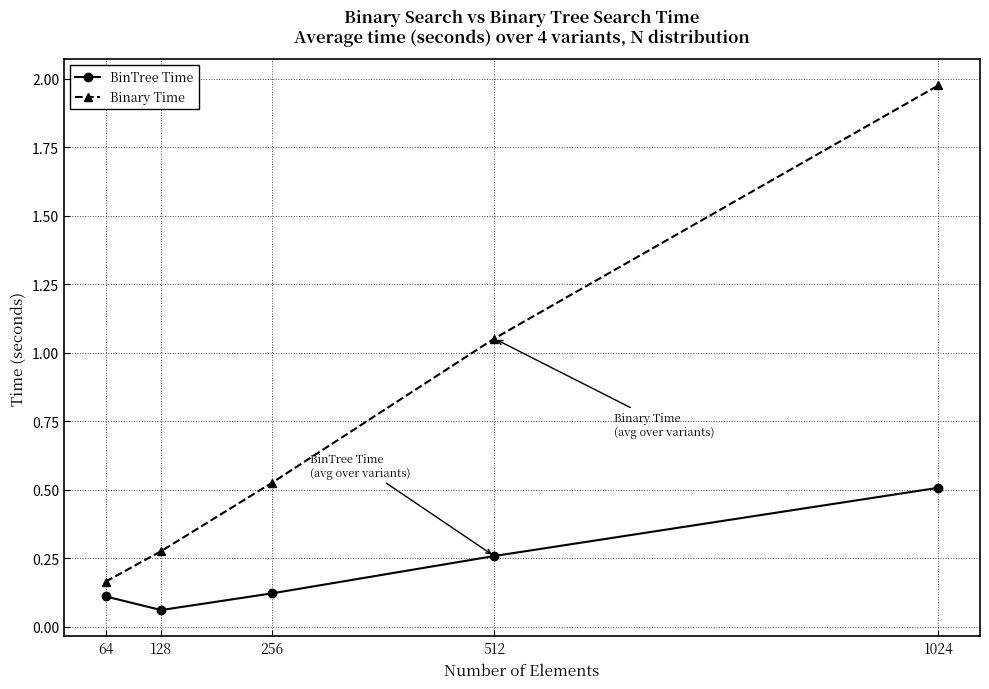

Rank the series by their maximum value, from lowest to highest.

BinTree Time, Binary Time